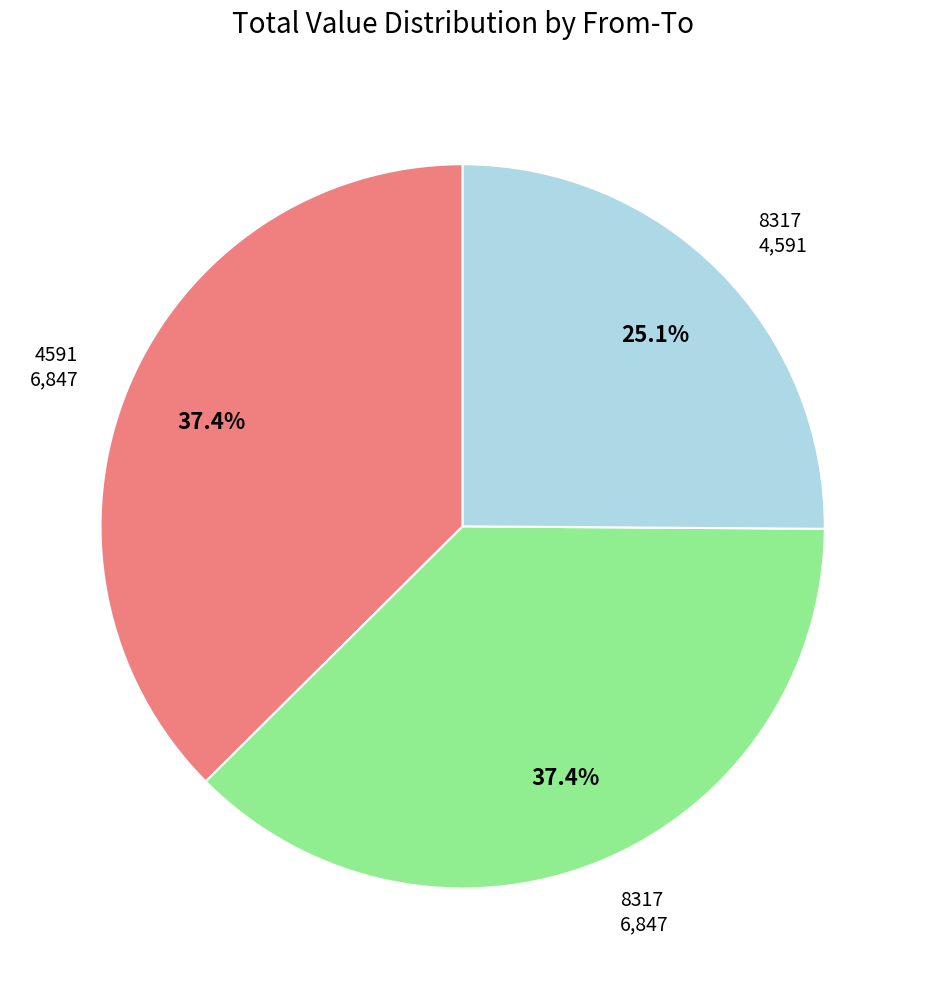

How many slices are in this pie chart?

3